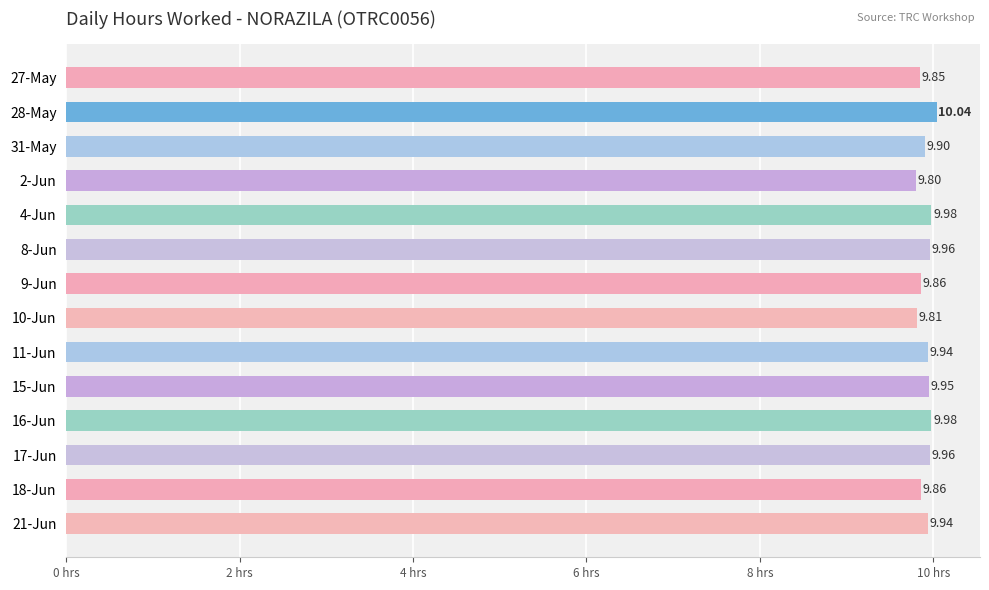

Are the bars grouped side by side (vs. stacked)?

No